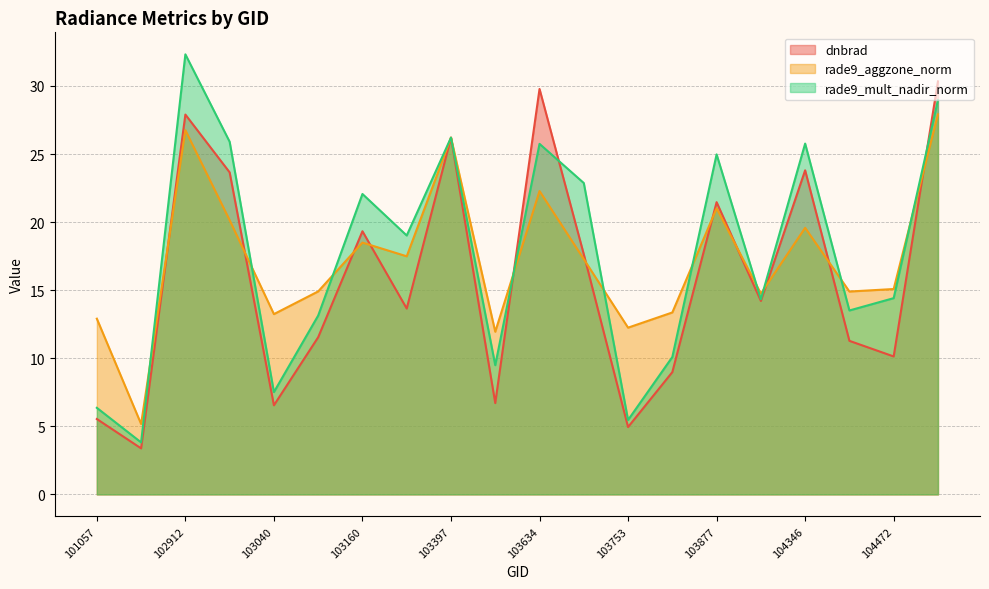

True or false: dnbrad and rade9_aggzone_norm cross at least once.

True